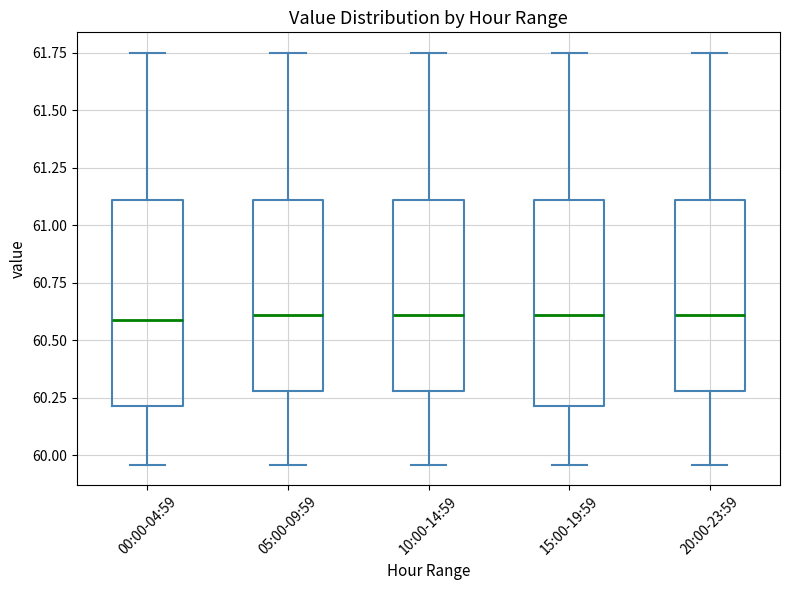

Reading left to right, transcribe this box plot: for each box, give where its median line is, the range the box spans, and where its two whiskers end, as read against the y-axis. The values are not printed on the chart, so give them approximately, as read against the axis.

00:00-04:59: median 60.60, box 60.20 to 61.10, whiskers 59.95 to 61.75
05:00-09:59: median 60.60, box 60.30 to 61.10, whiskers 59.95 to 61.75
10:00-14:59: median 60.60, box 60.30 to 61.10, whiskers 59.95 to 61.75
15:00-19:59: median 60.60, box 60.20 to 61.10, whiskers 59.95 to 61.75
20:00-23:59: median 60.60, box 60.30 to 61.10, whiskers 59.95 to 61.75